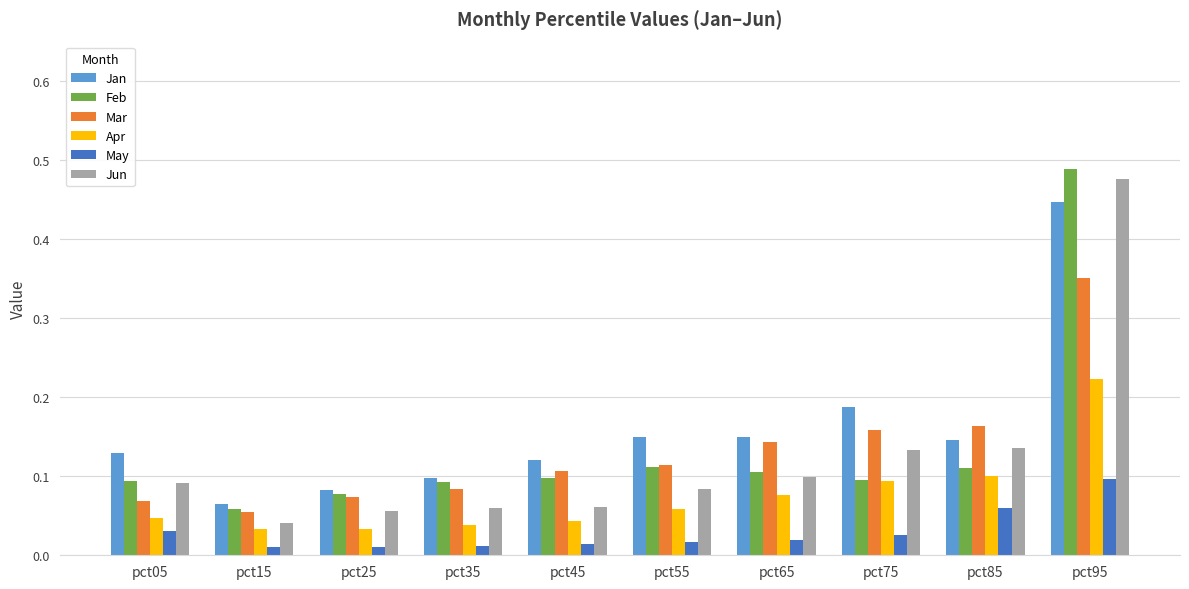

How many data points does each series have?

10